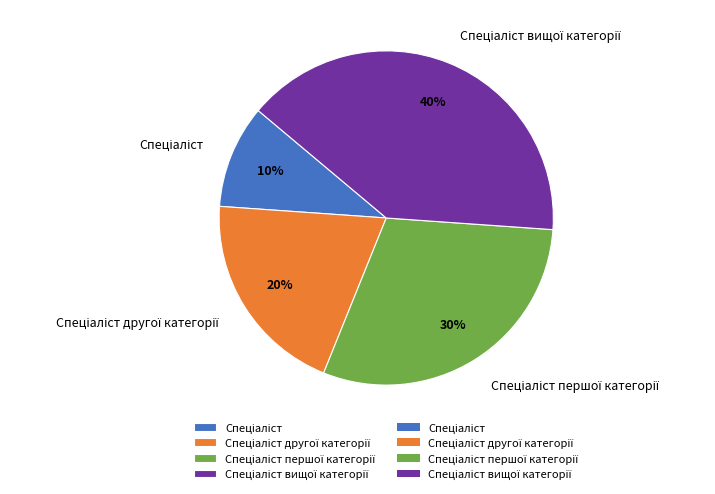

To the nearest percent, what is the difference between the largest and smallest slice percentages?

30%